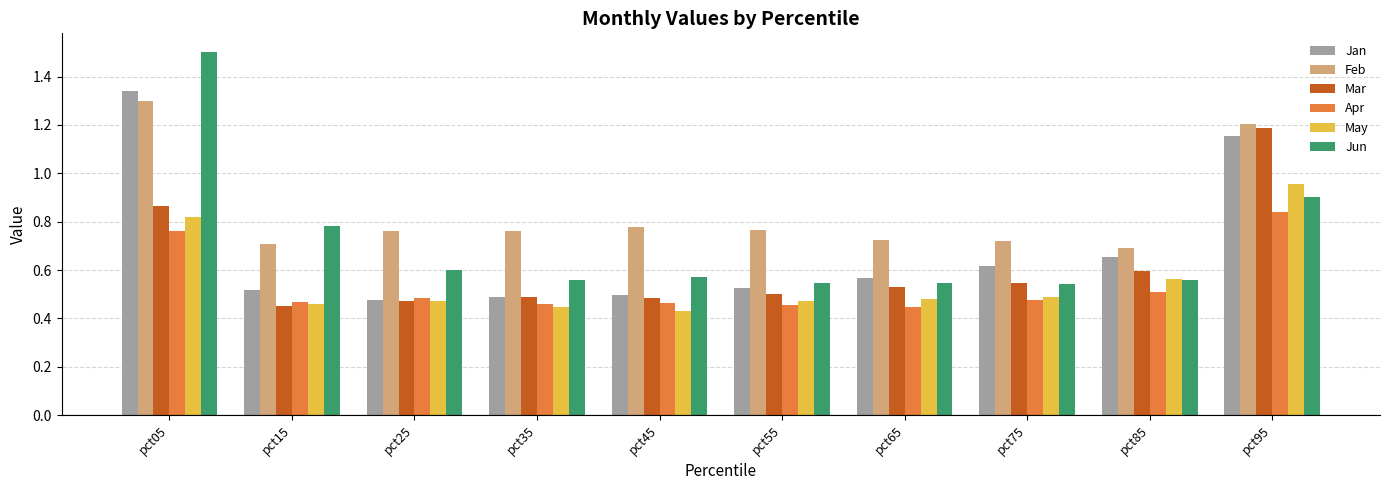

What is the highest value of the Jun series?

1.5